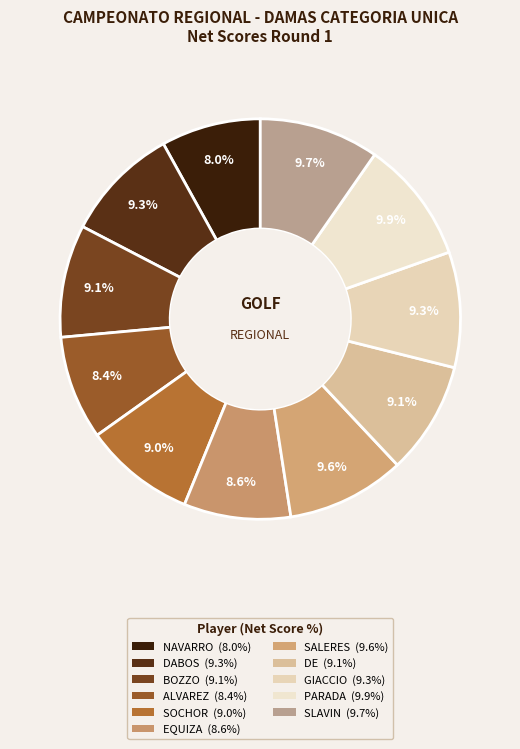

Count the number of slices in the pie.

11